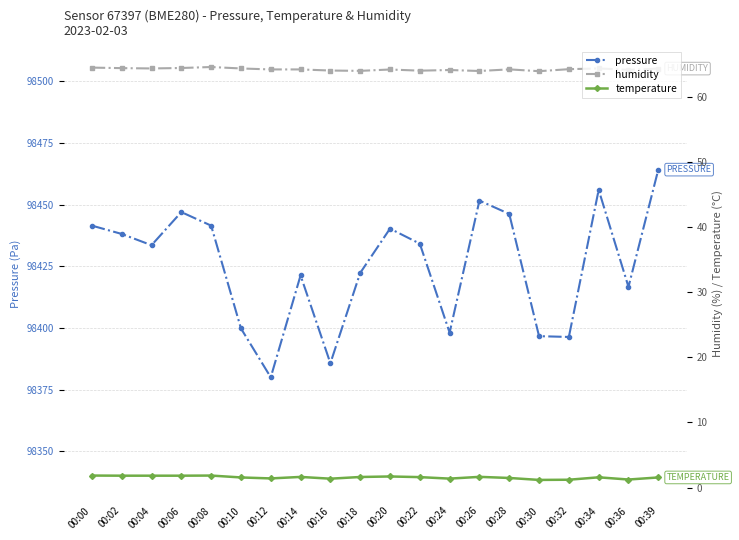

At which category does pressure reach its first local peak?

00:06